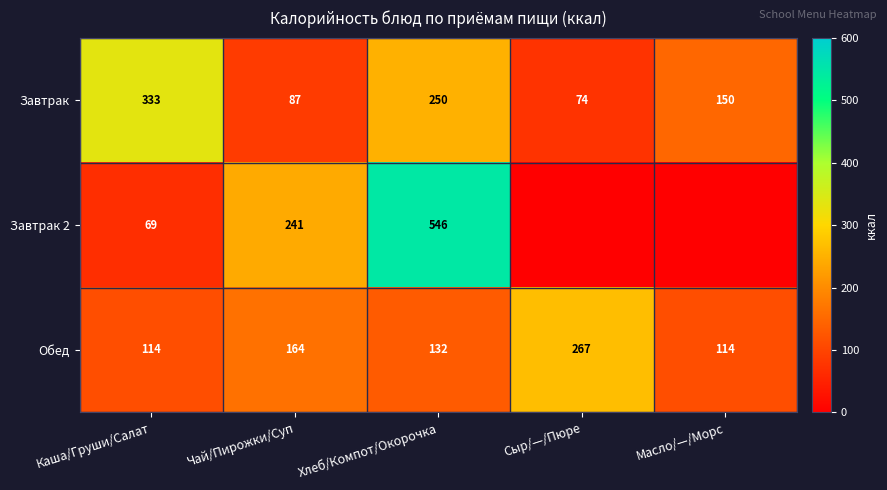

The Завтрак 2 series shows 118 at Чай/Пирожки/Суп. True or false?

False